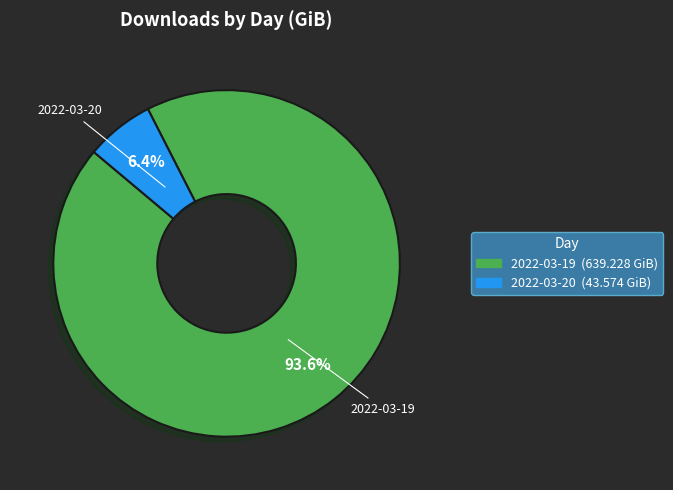

What is the smallest slice in the pie chart?

2022-03-20